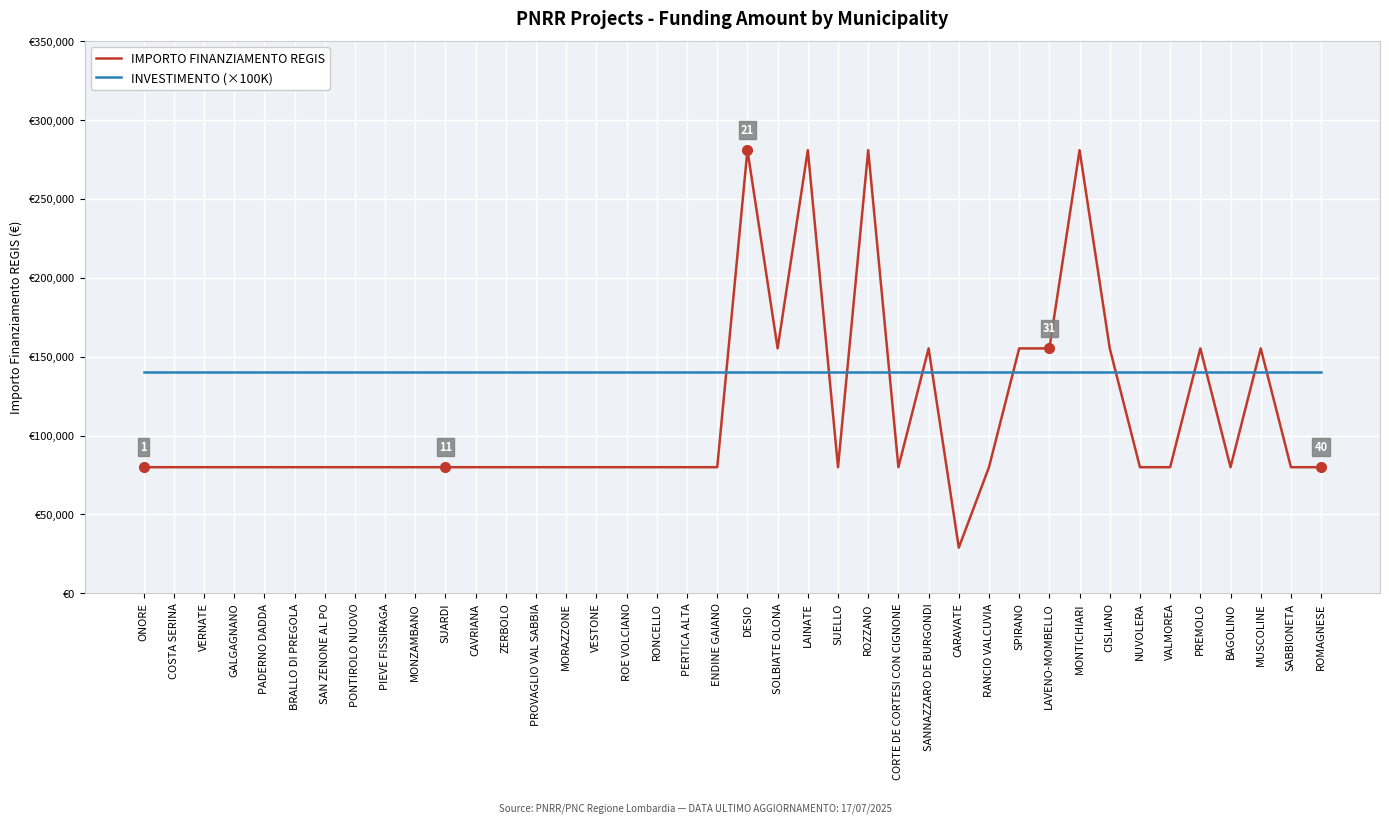

At how many categories does at least one series exceed 92005?

40